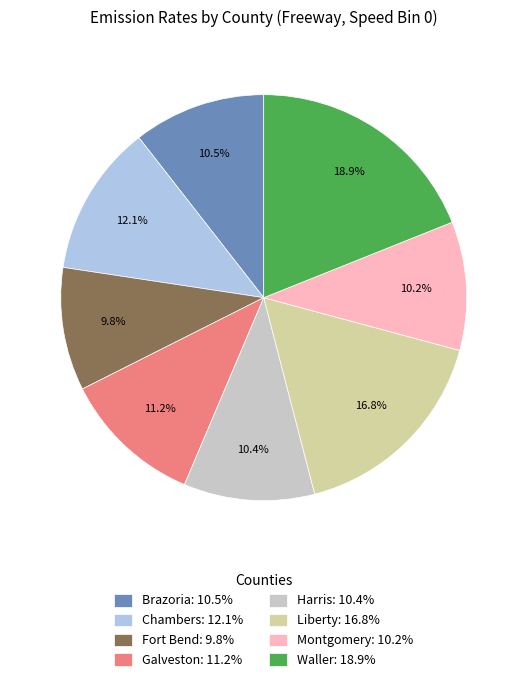

Is Waller the majority of the pie?

No